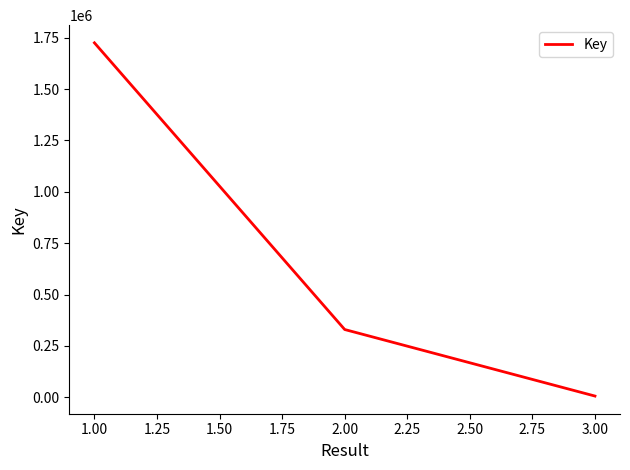

Count the number of categories in the chart.

3